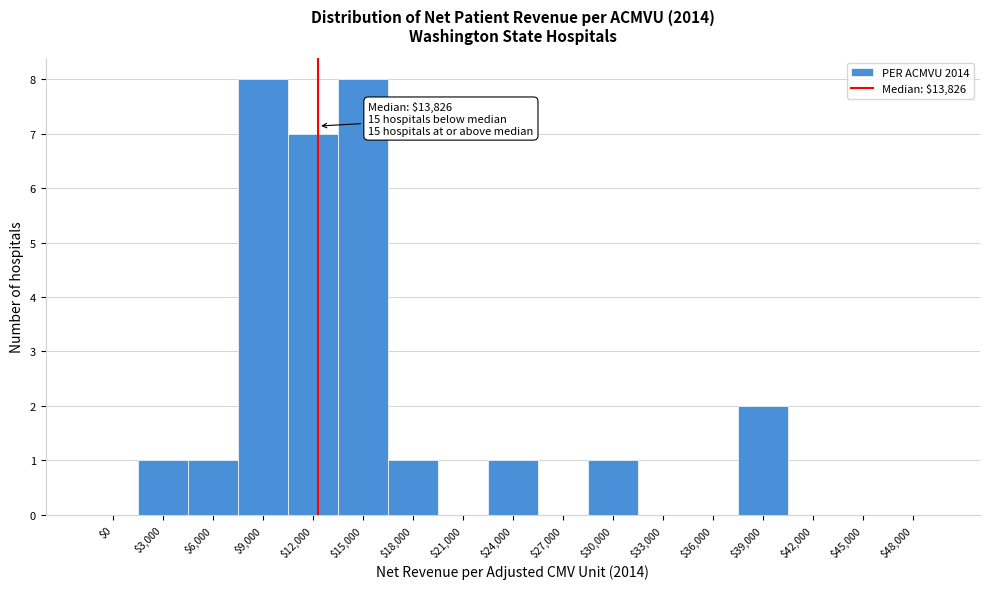

Is it true that the value at $30,000 is 1?

True